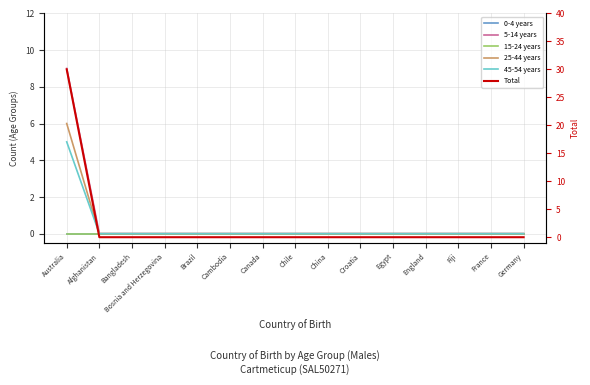

How many series are shown in this chart?

6